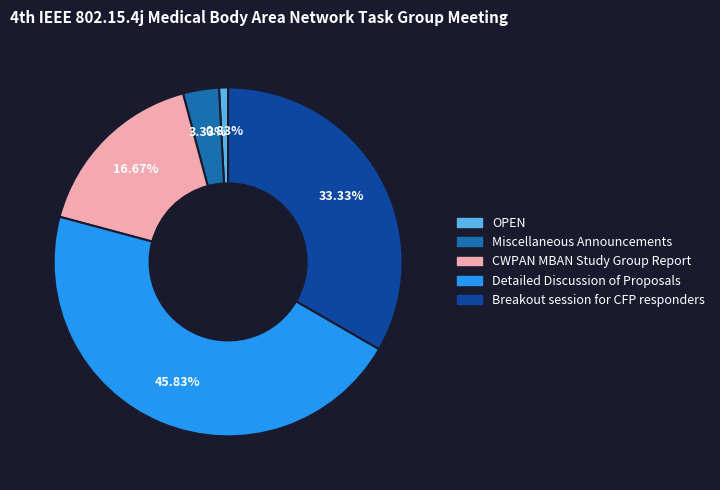

To the nearest percent, what portion does OPEN represent?

1%